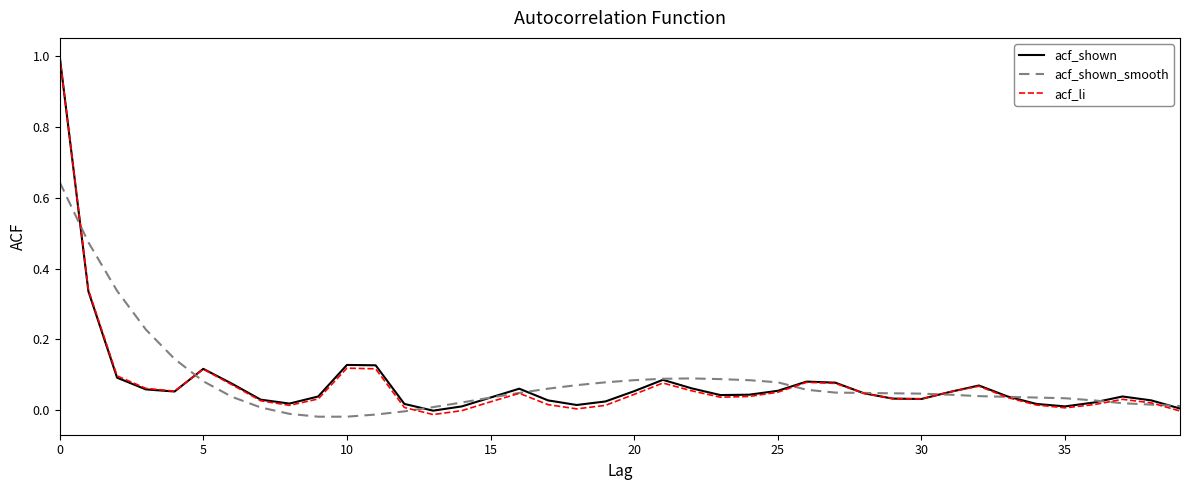

Count the number of data series in this chart.

3